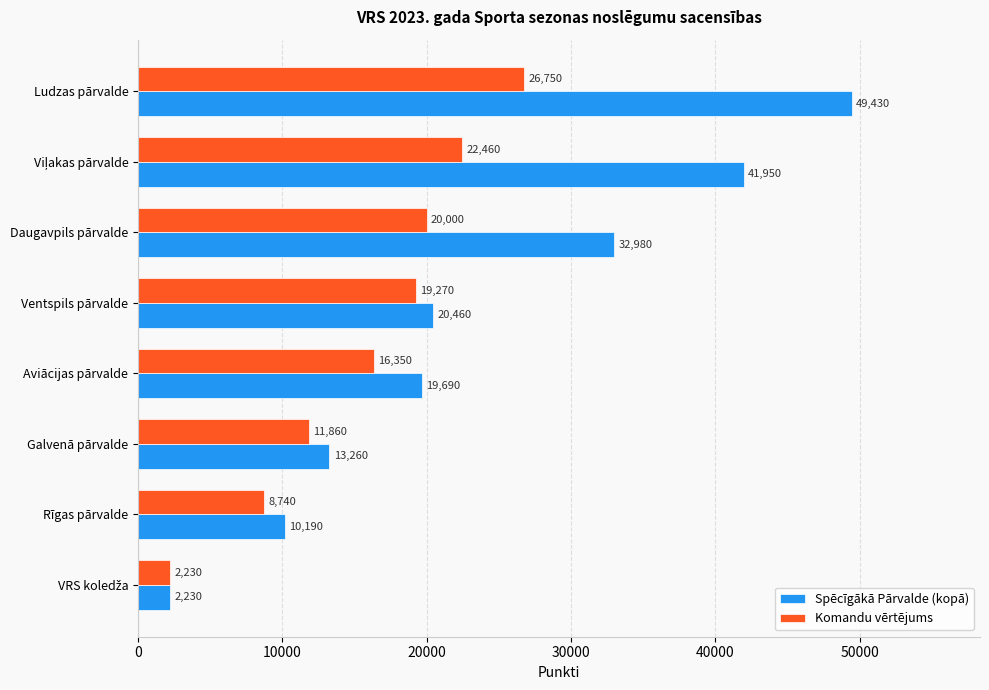

What is the maximum value shown in the chart?

49430